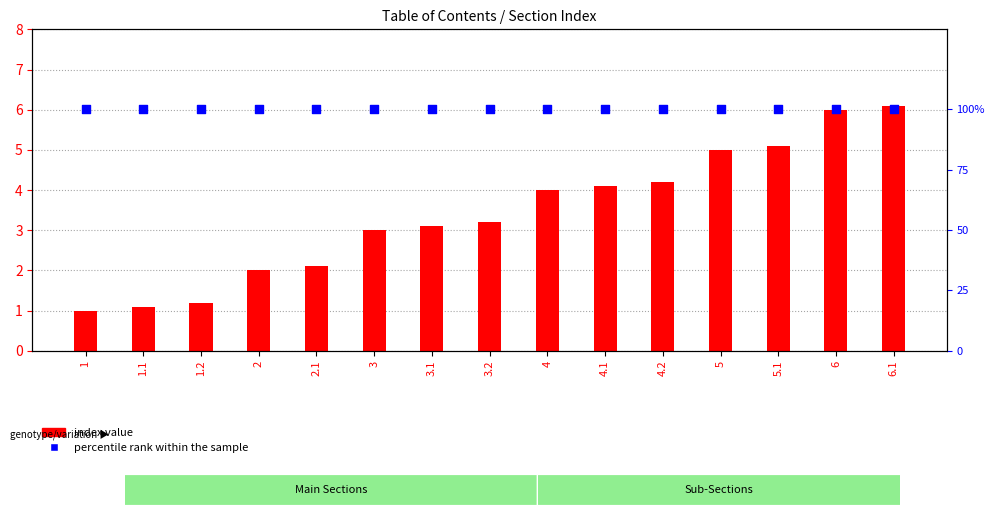

Which series has the largest total across all categories?

percentile rank within the sample